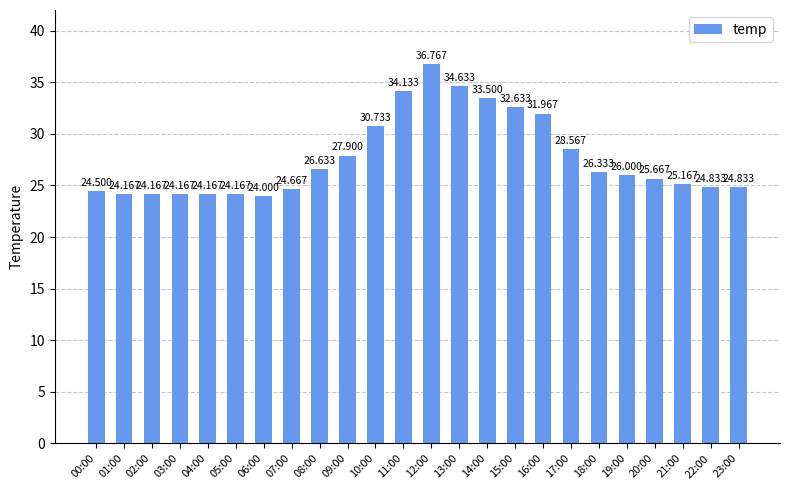

What is the average value?

27.7